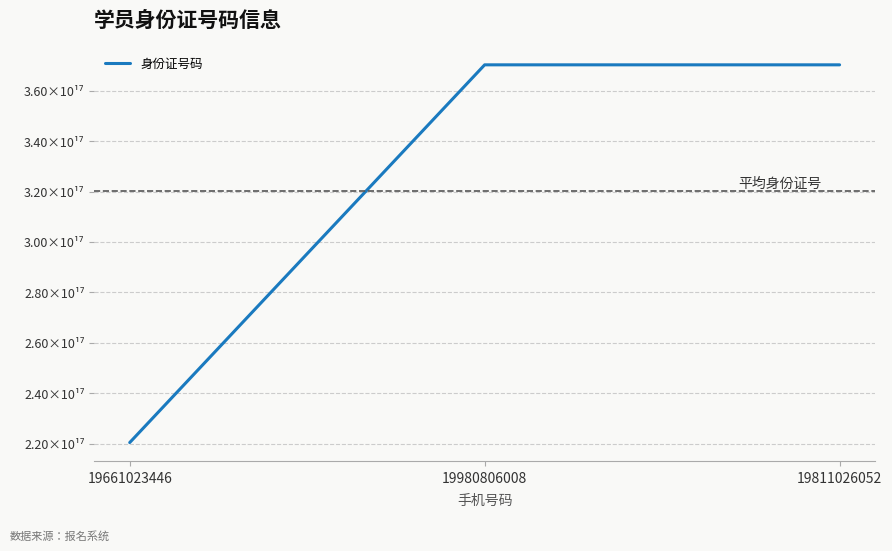

Does the chart have visible grid lines?

Yes